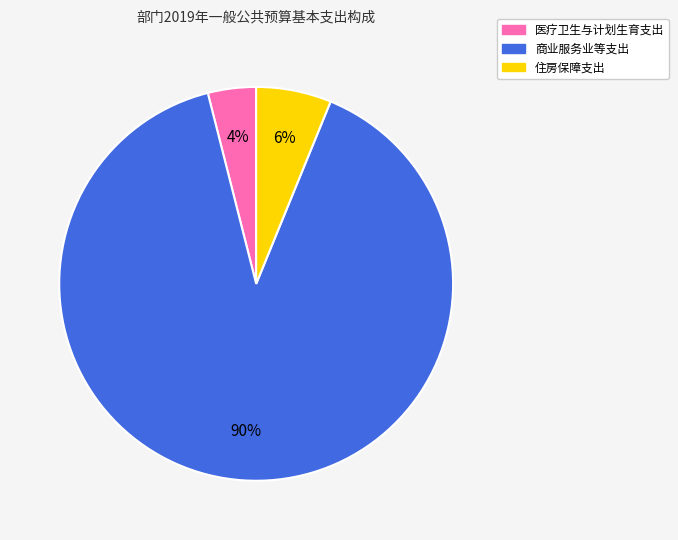

Is the sum of 商业服务业等支出 and 住房保障支出 greater than half?

Yes